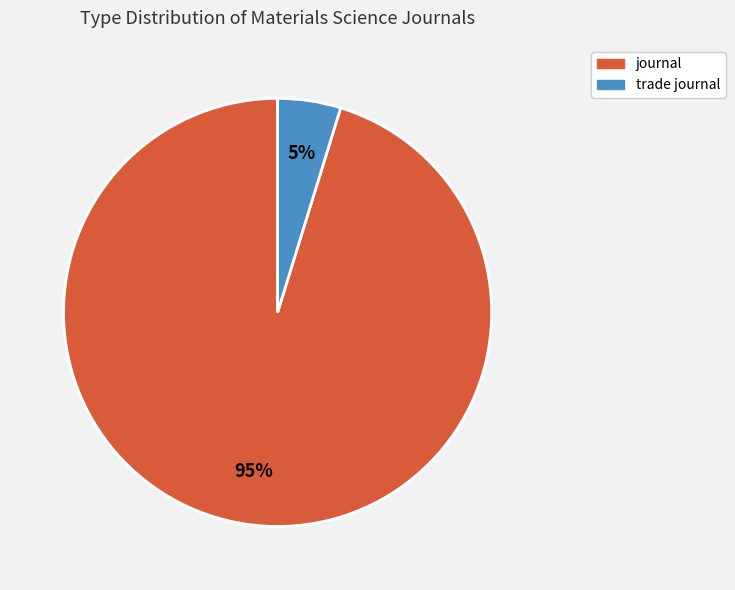

Which category has the smallest portion of the pie?

trade journal